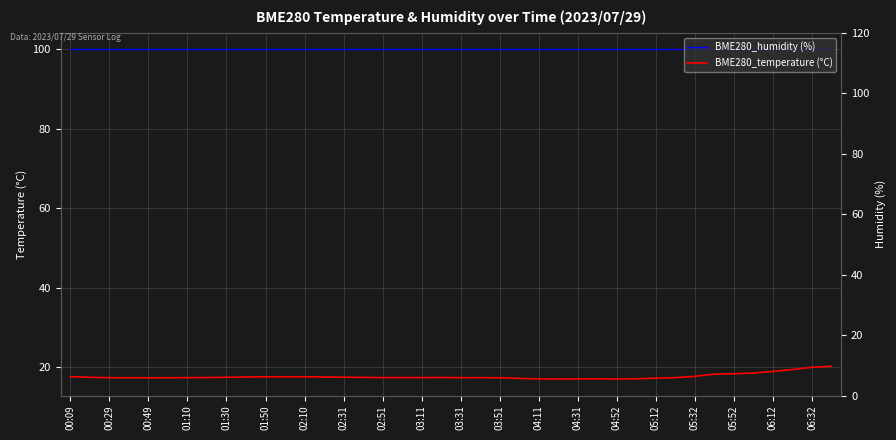

How many categories are shown in the chart?

40